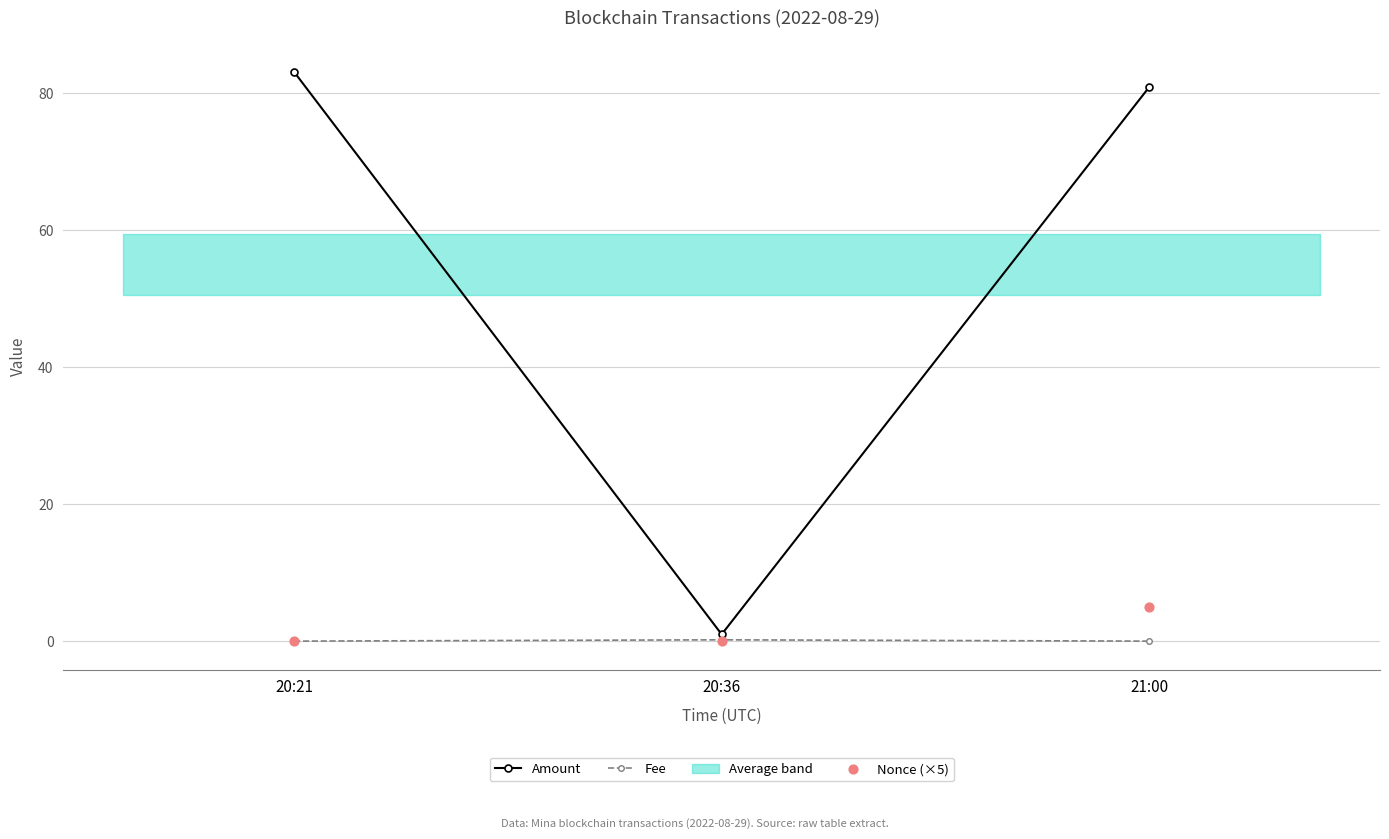

Which series has the largest total across all categories?

Amount